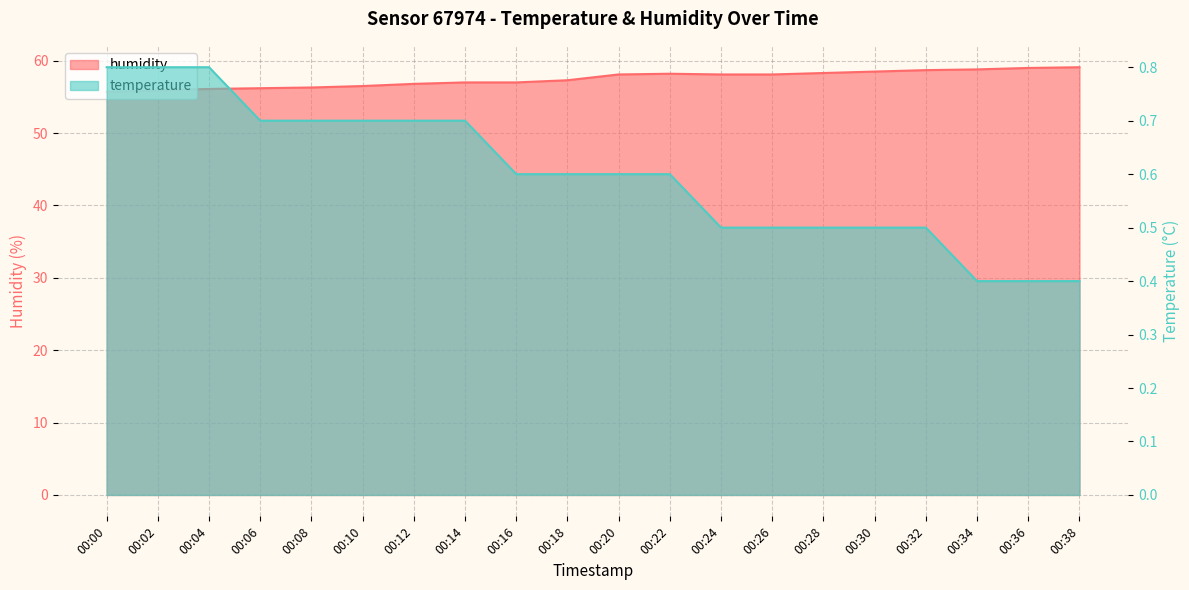

Which series has the largest range (max minus min)?

humidity